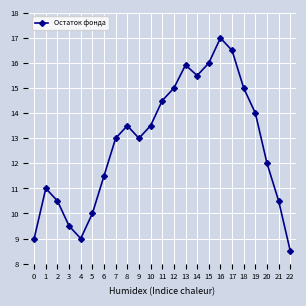

What is the greatest value displayed?

17.0